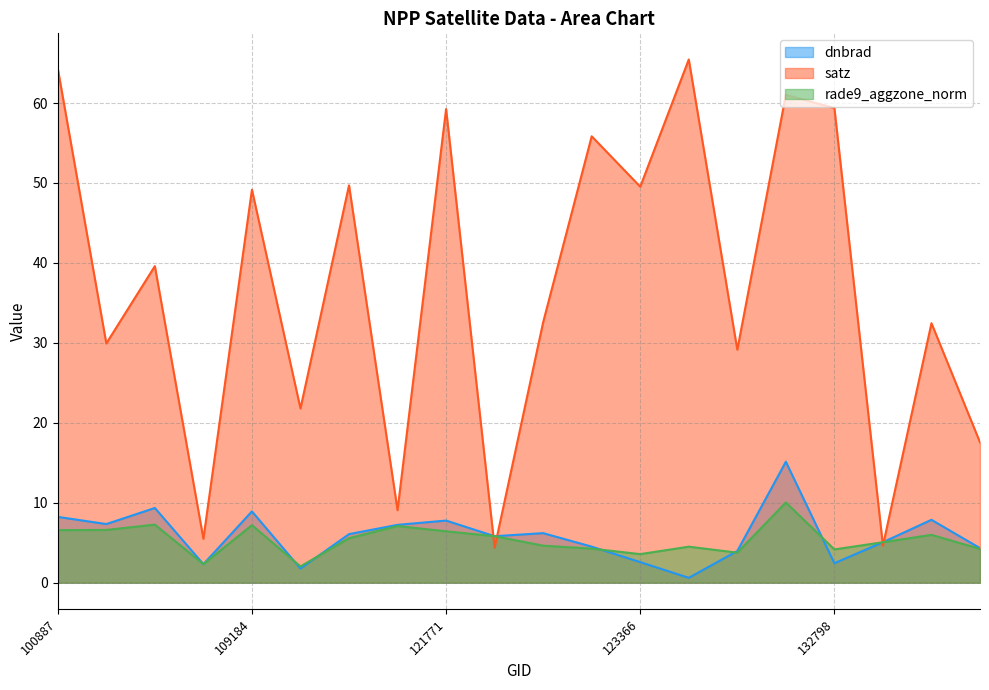

True or false: rade9_aggzone_norm and dnbrad cross at least once.

True